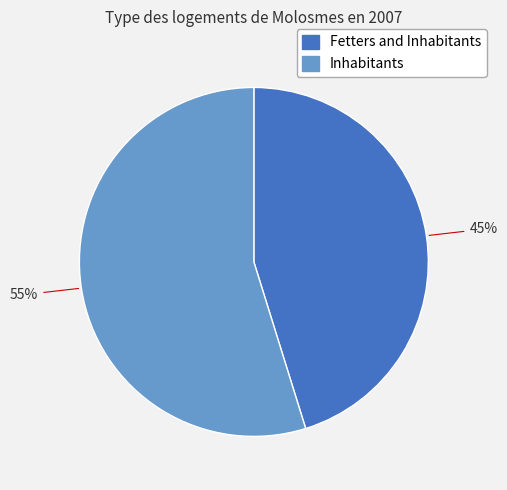

True or false: Fetters and Inhabitants accounts for 31% of the total.

False